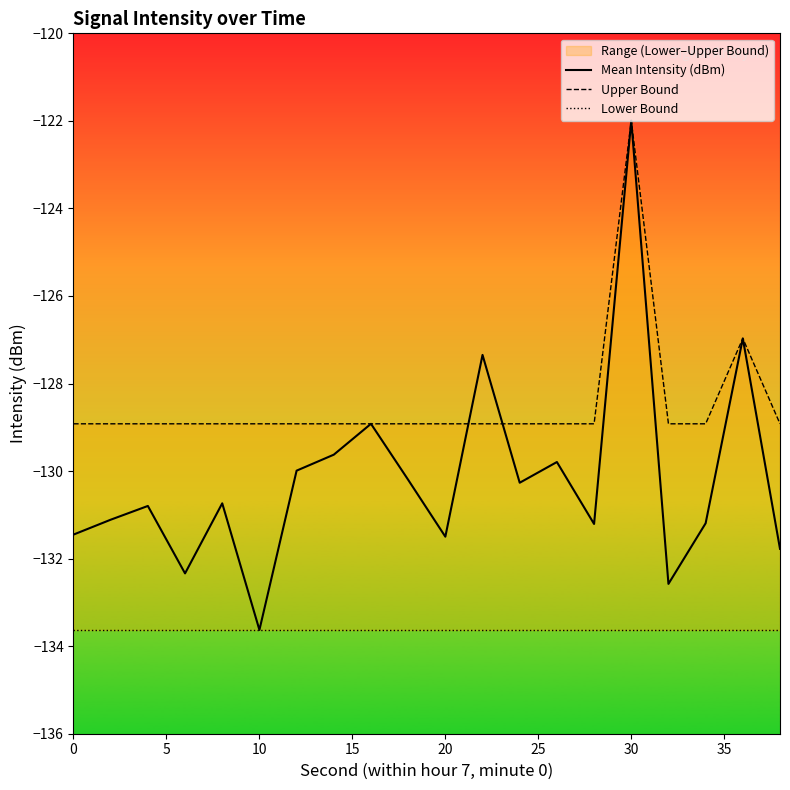

The Mean Intensity (dBm) series shows -230.7 at 0. True or false?

False